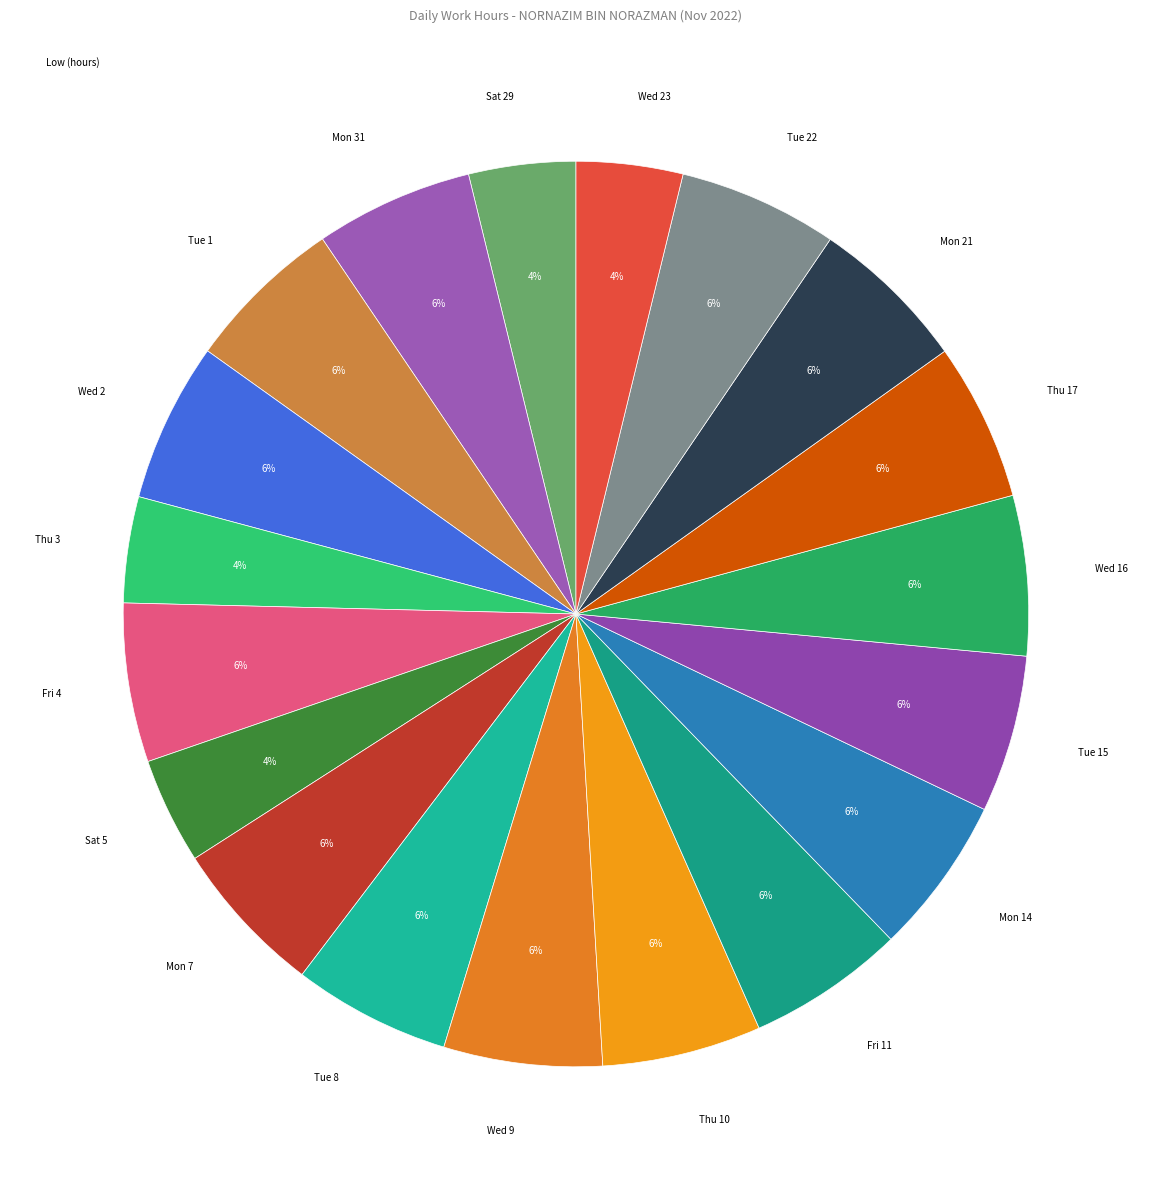

How many slices are in this pie chart?

19